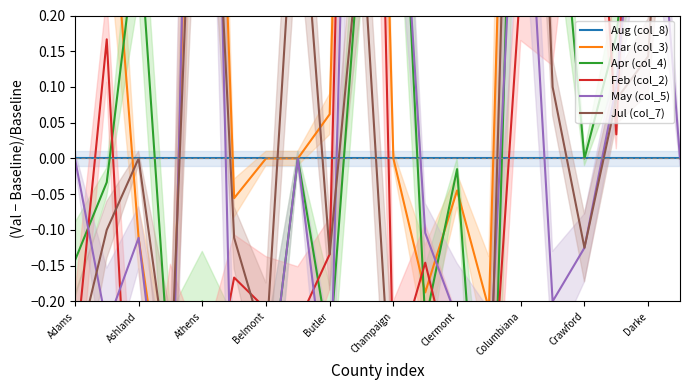

Is it true that Aug (col_8) equals 0.0 at 19?

True